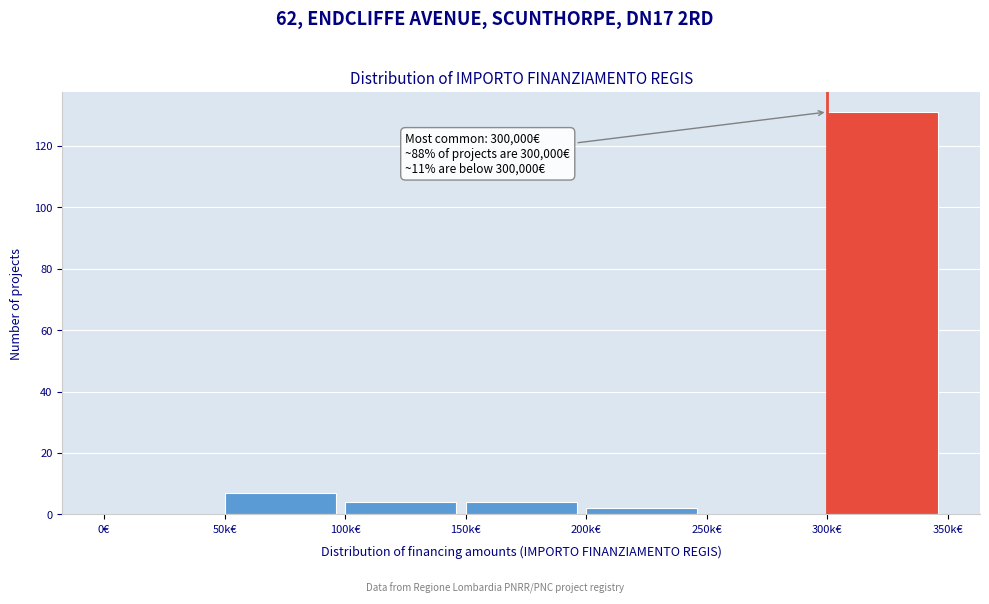

Reading left to right, list all the values displayed in this chart.

0€=0	50k€=7	100k€=4	150k€=4	200k€=2	250k€=0	300k€=131